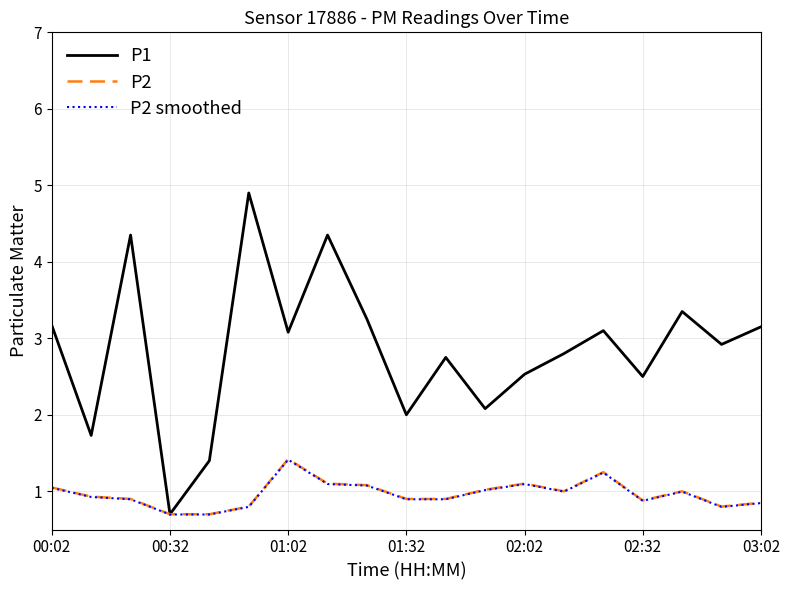

Which series has the largest total across all categories?

P1